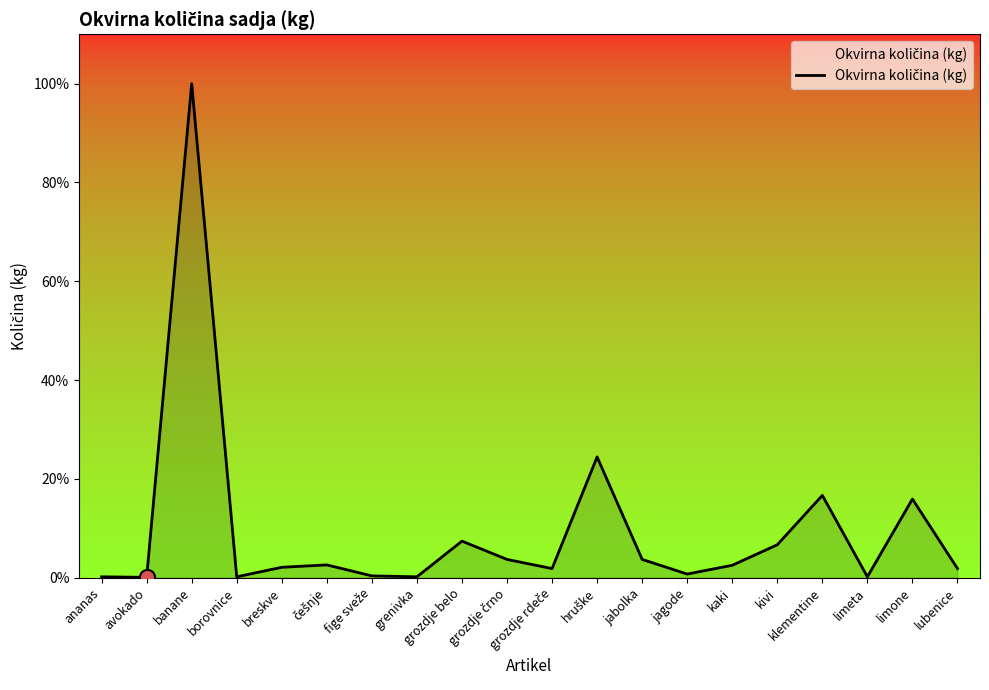

Which has a higher value, jagode or češnje?

češnje